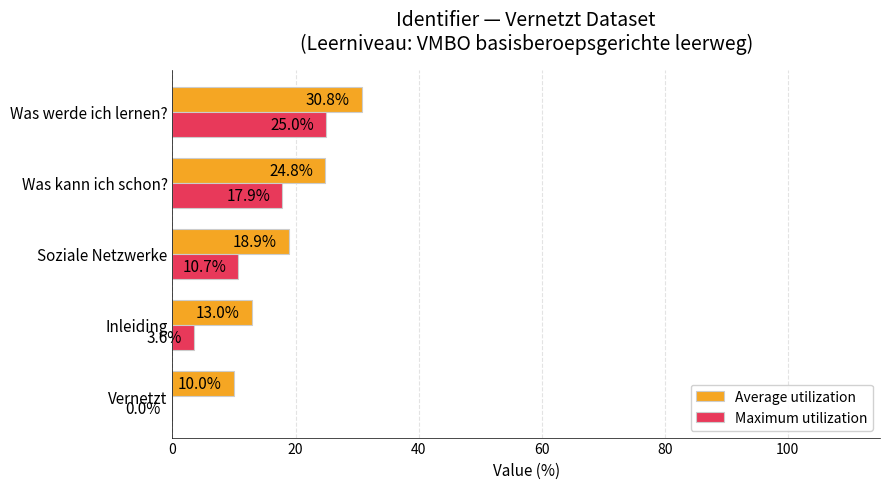

Between Soziale Netzwerke and Was werde ich lernen?, which series saw the biggest shift?

Maximum utilization